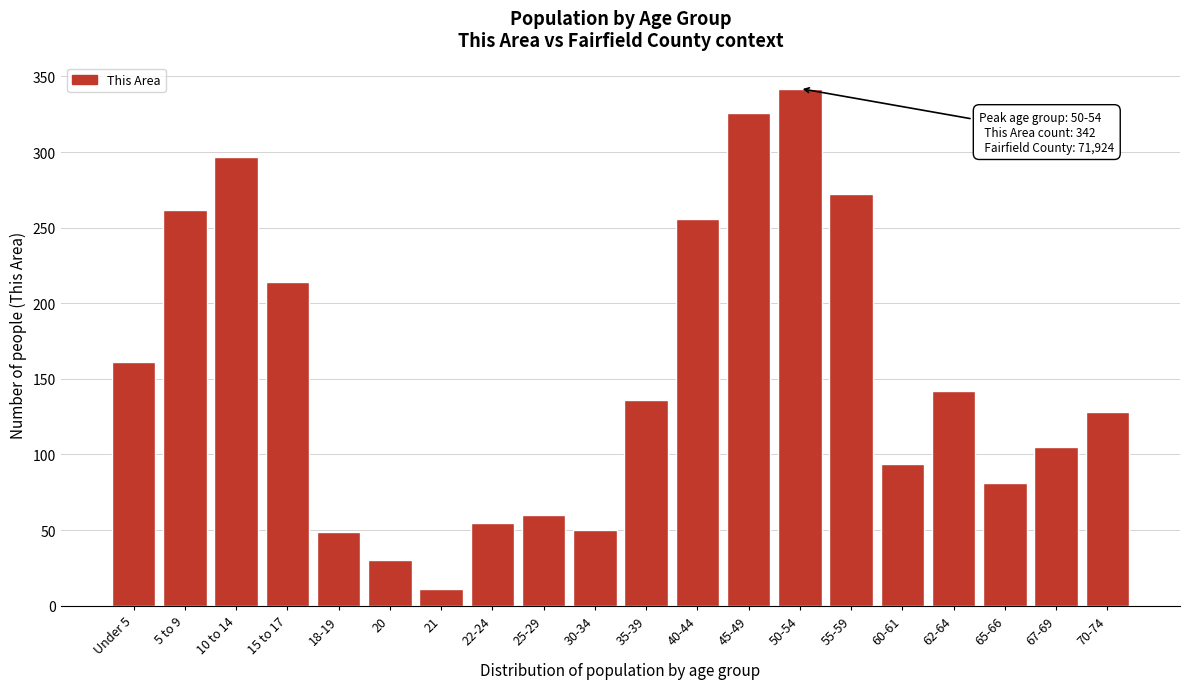

At which label is the value closest to 176?

Under 5